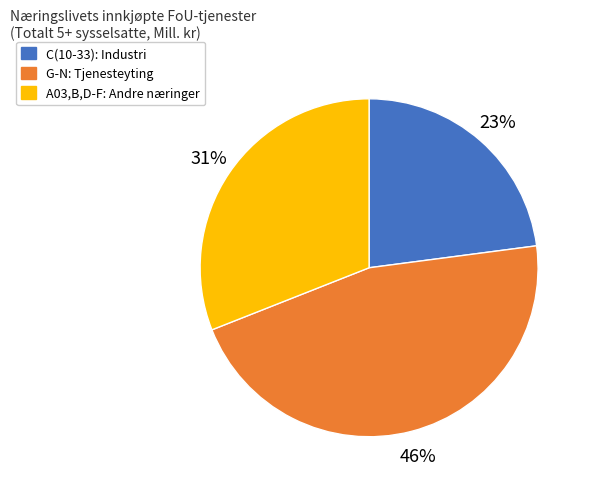

Which has a higher value, C(10-33): Industri or G-N: Tjenesteyting?

G-N: Tjenesteyting